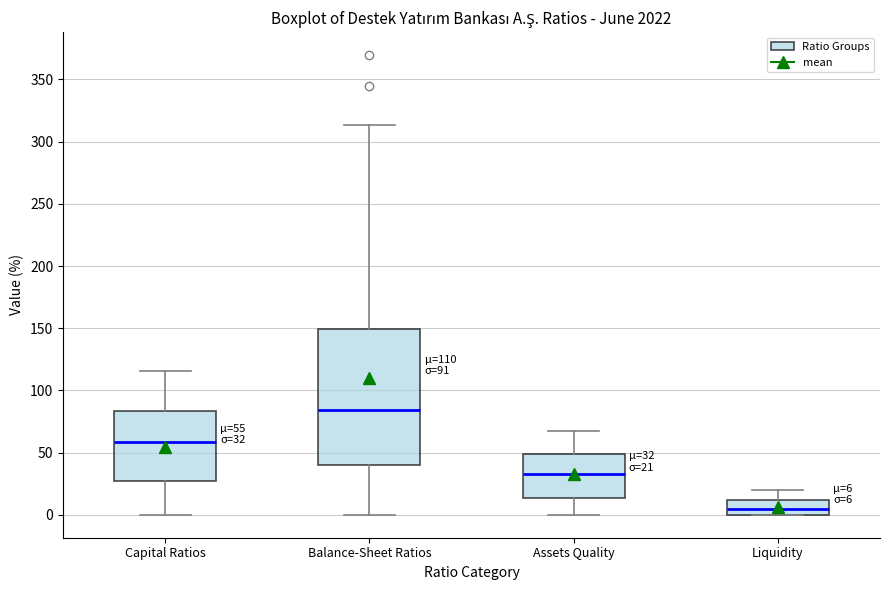

Which box has the lowest median line?

Liquidity